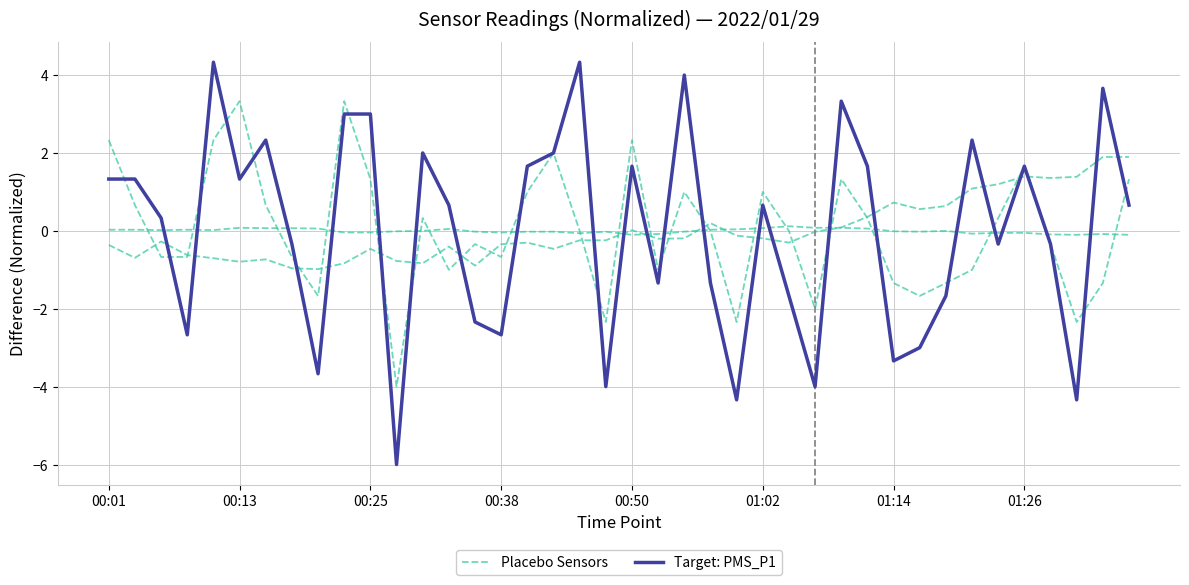

Does the chart display data point markers on the line(s)?

No